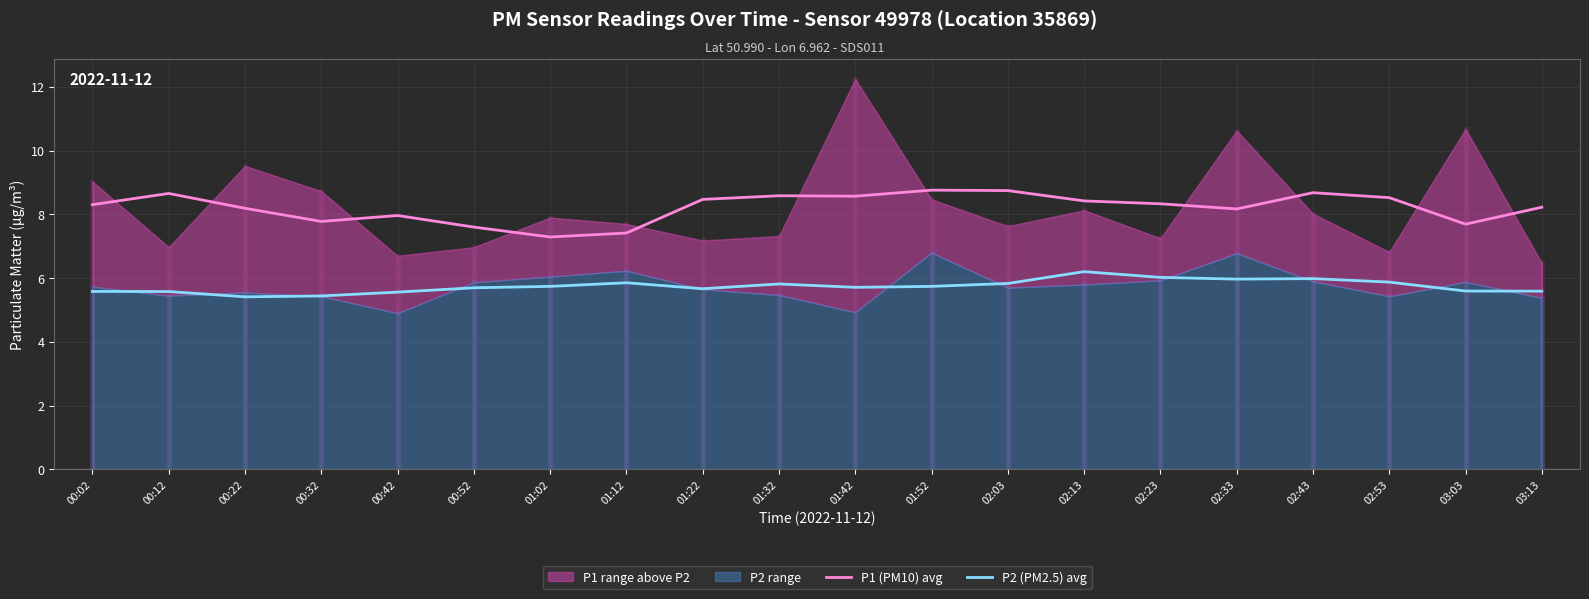

Reading left to right, what are all the values shown in this chart?

P1 (PM10) avg: 00:02=8.3	00:12=8.7	00:22=8.2	00:32=7.8	00:42=8.0	00:52=7.6	01:02=7.3	01:12=7.4	01:22=8.5	01:32=8.6	01:42=8.6	01:52=8.8	02:03=8.7	02:13=8.4	02:23=8.3	02:33=8.2	02:43=8.7	02:53=8.5	03:03=7.7	03:13=8.2
P2 (PM2.5) avg: 00:02=5.6	00:12=5.6	00:22=5.4	00:32=5.4	00:42=5.6	00:52=5.7	01:02=5.7	01:12=5.9	01:22=5.7	01:32=5.8	01:42=5.7	01:52=5.7	02:03=5.8	02:13=6.2	02:23=6.0	02:33=6.0	02:43=6.0	02:53=5.9	03:03=5.6	03:13=5.6